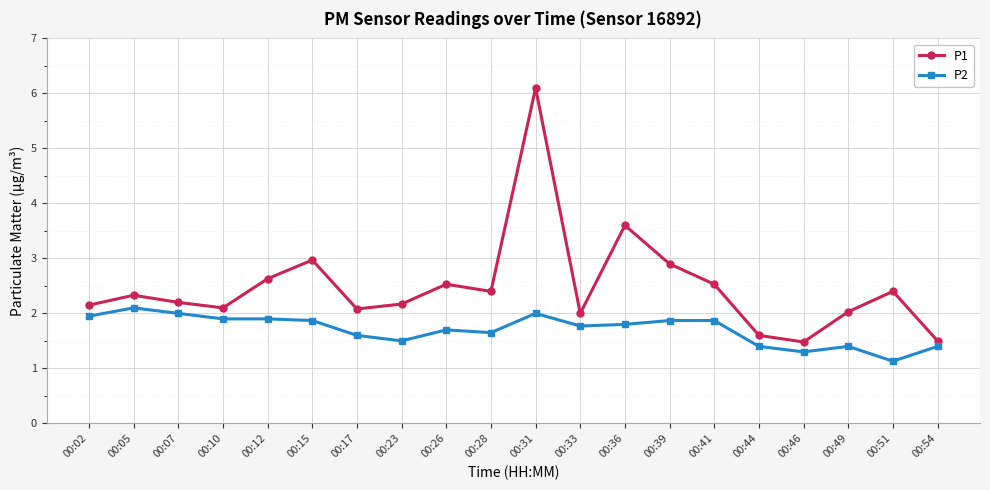

What is the value of the P1 point at the 14th from the left?

2.9